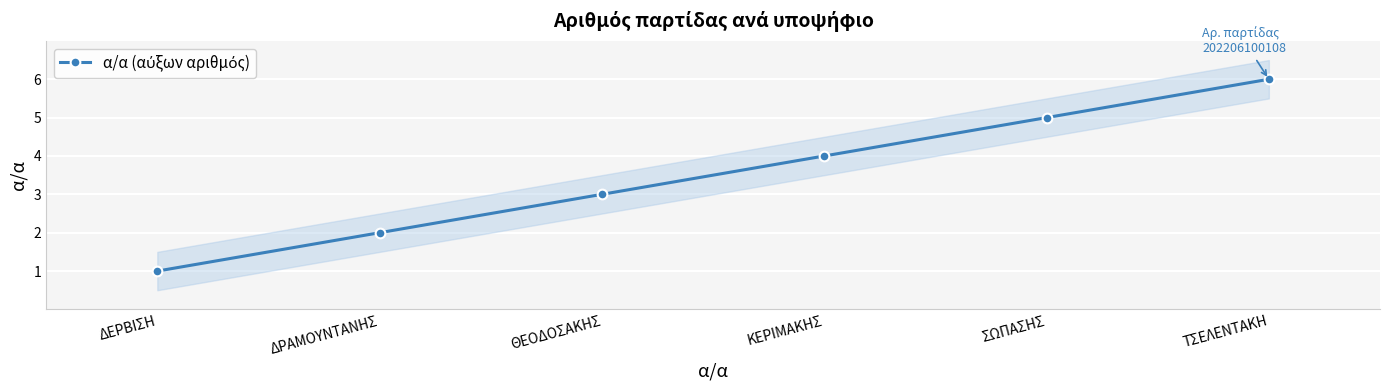

What is the maximum value shown in the chart?

6